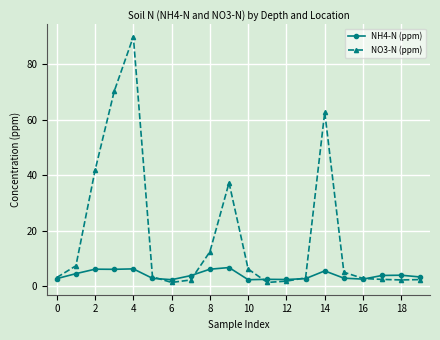

What is the value of the NH4-N (ppm) point at the 2nd from the left?

4.5